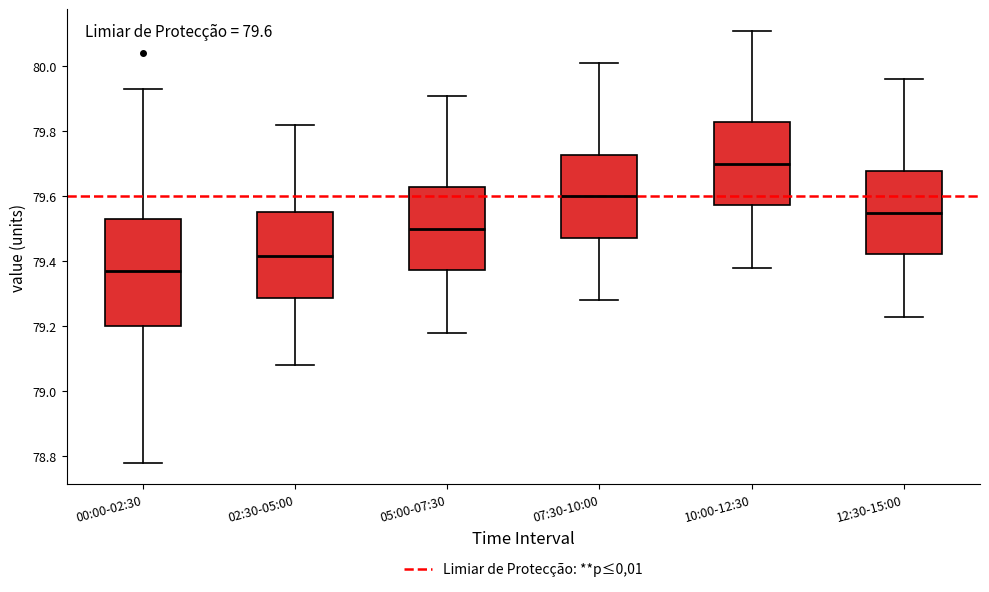

Which box is the tallest, from its lower edge to its upper edge?

00:00-02:30